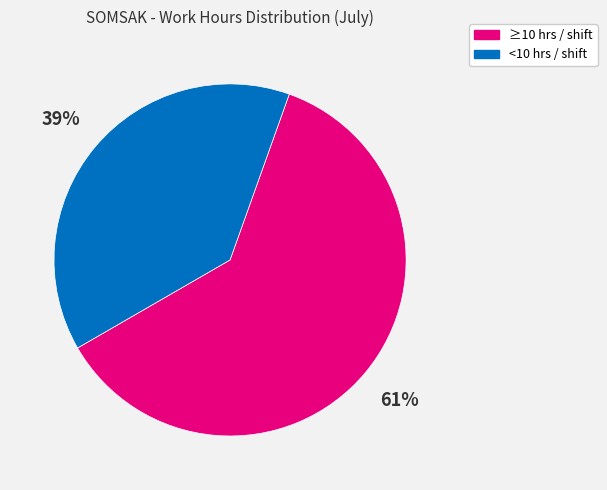

Is there a majority slice in this chart?

Yes